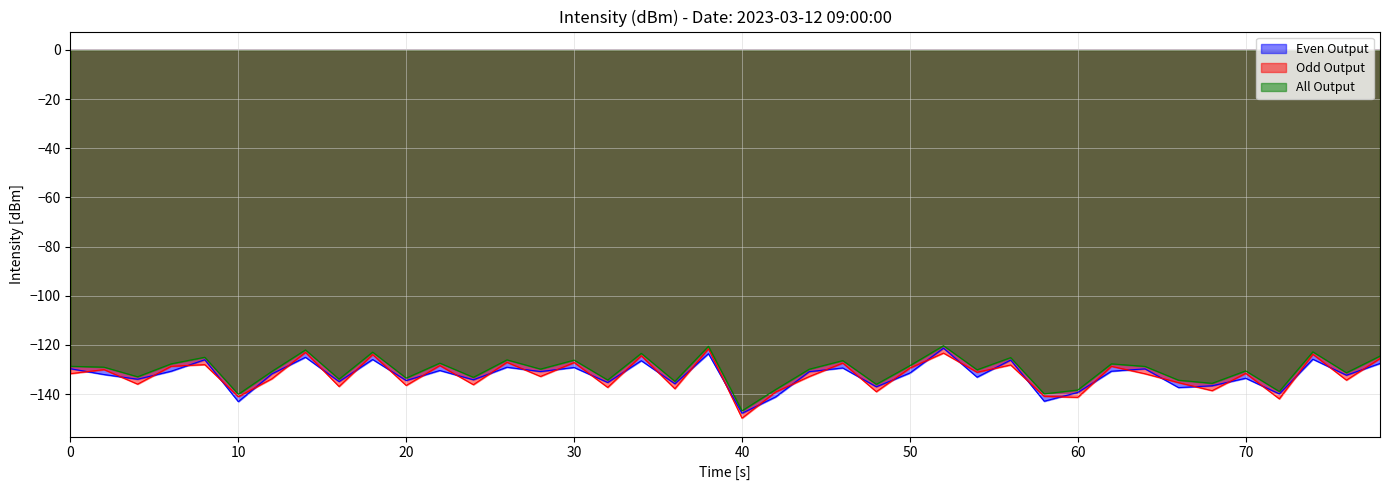

How many data points does each series have?

40